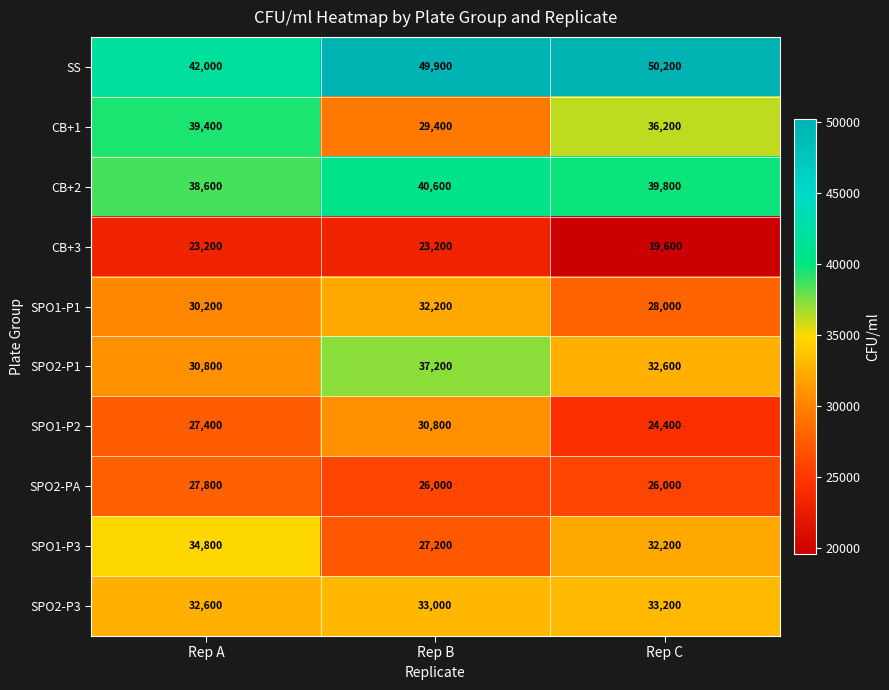

How many data points in SPO1-P2 are less than 27400?

1